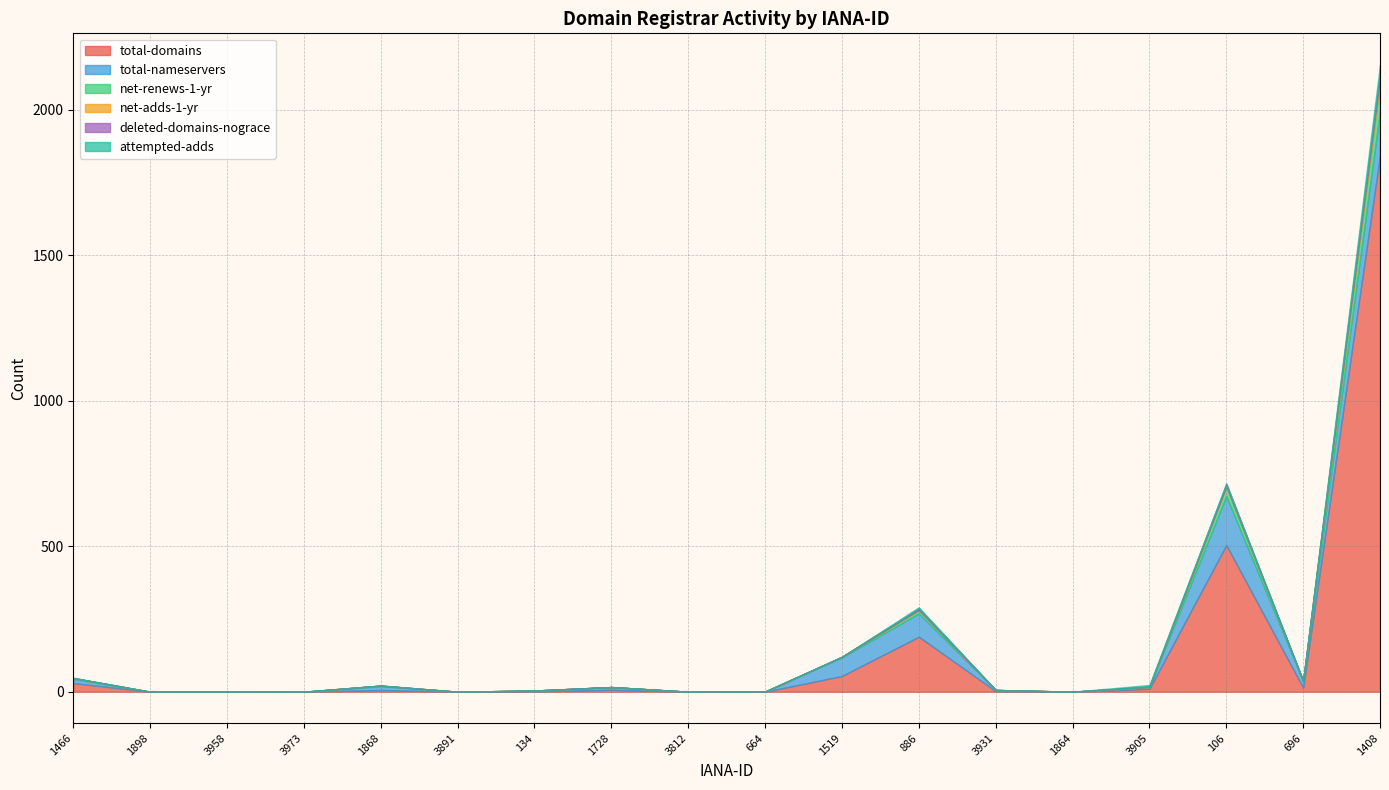

True or false: net-adds-1-yr has more than 0 points higher than both neighbors.

False